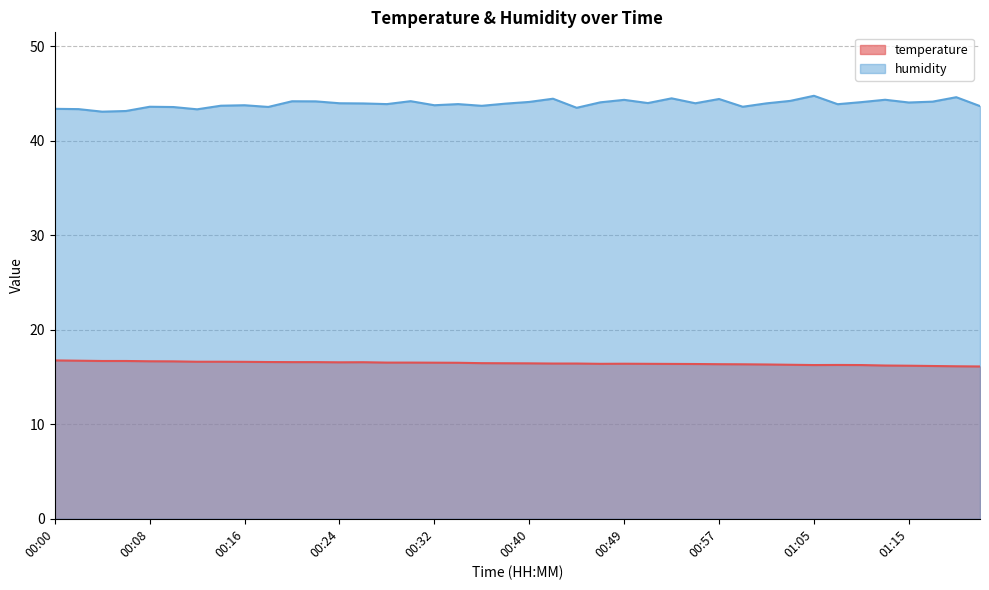

What is the label of the 38th point from the left?

01:17